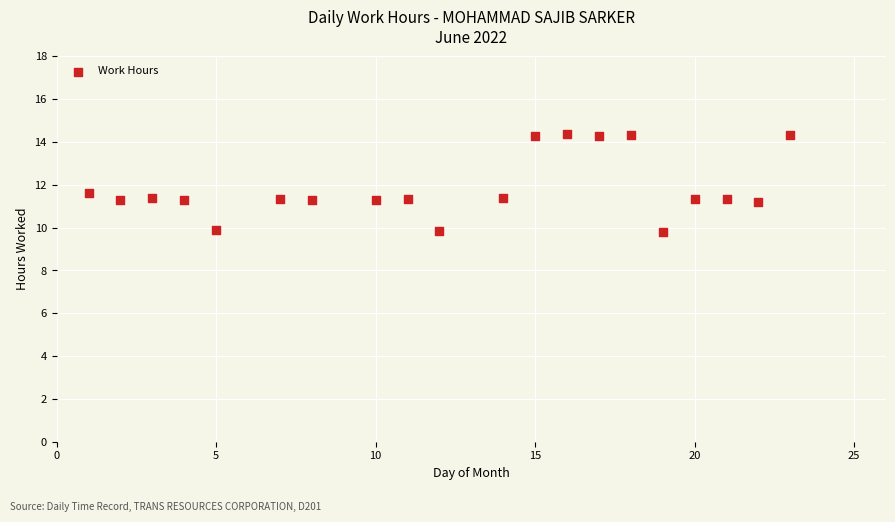

What is the range of X values (max minus min)?

22.0